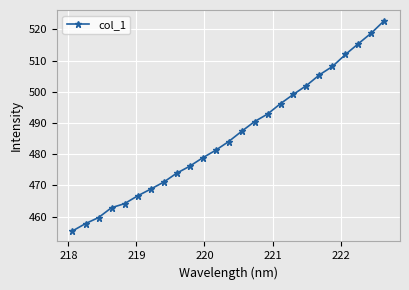

What is the minimum value shown in the chart?

455.4